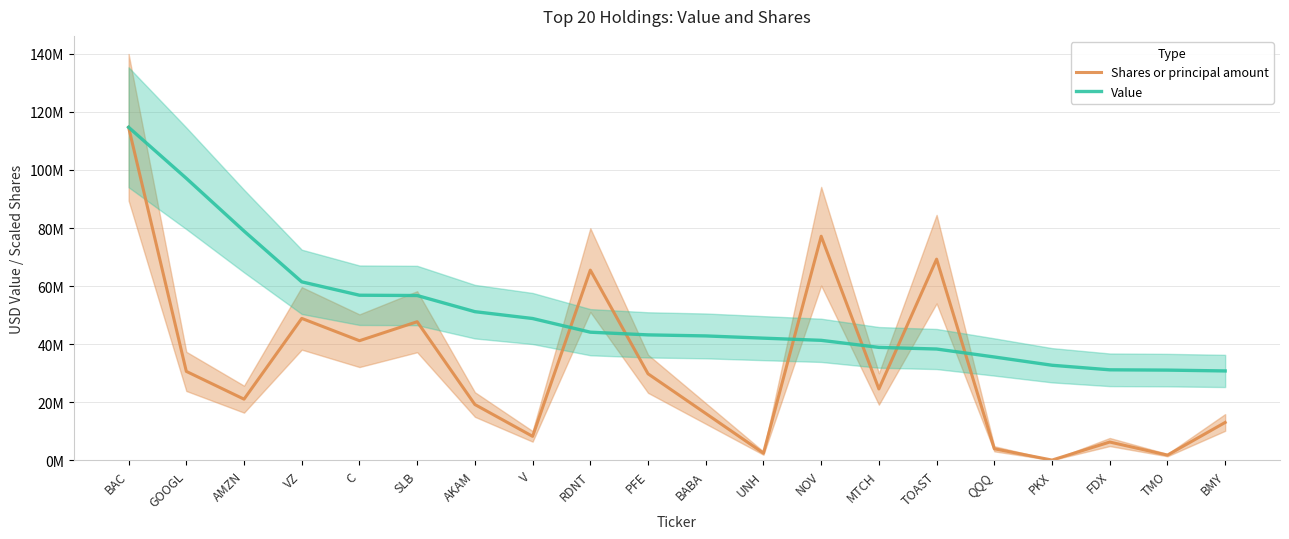

What position from the left is TMO?

19